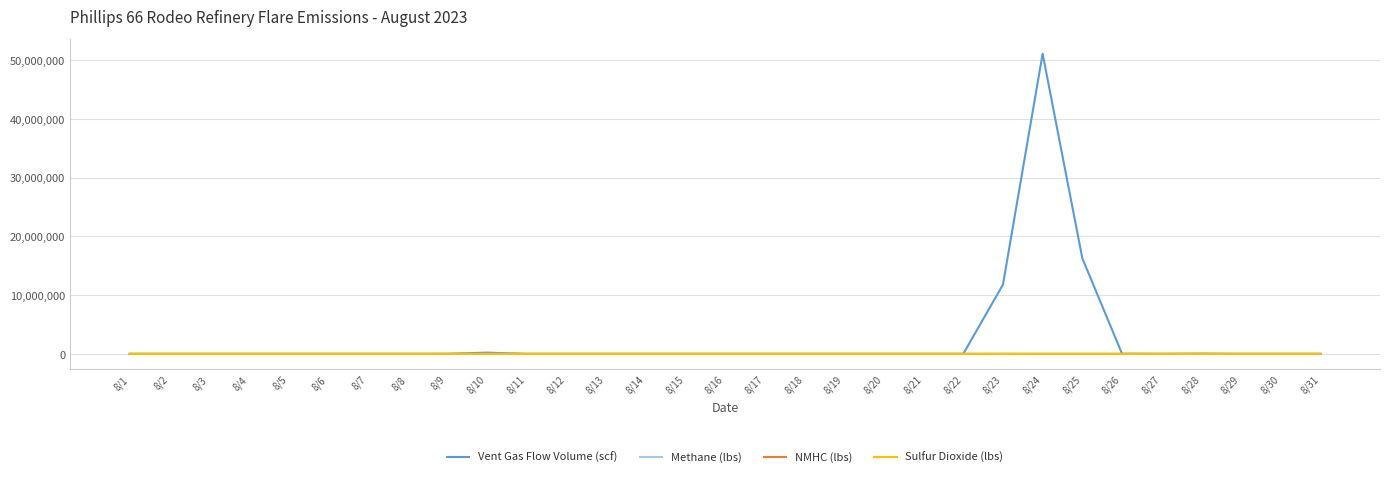

What are all the series names shown in the legend?

Vent Gas Flow Volume (scf), Methane (lbs), NMHC (lbs), Sulfur Dioxide (lbs)